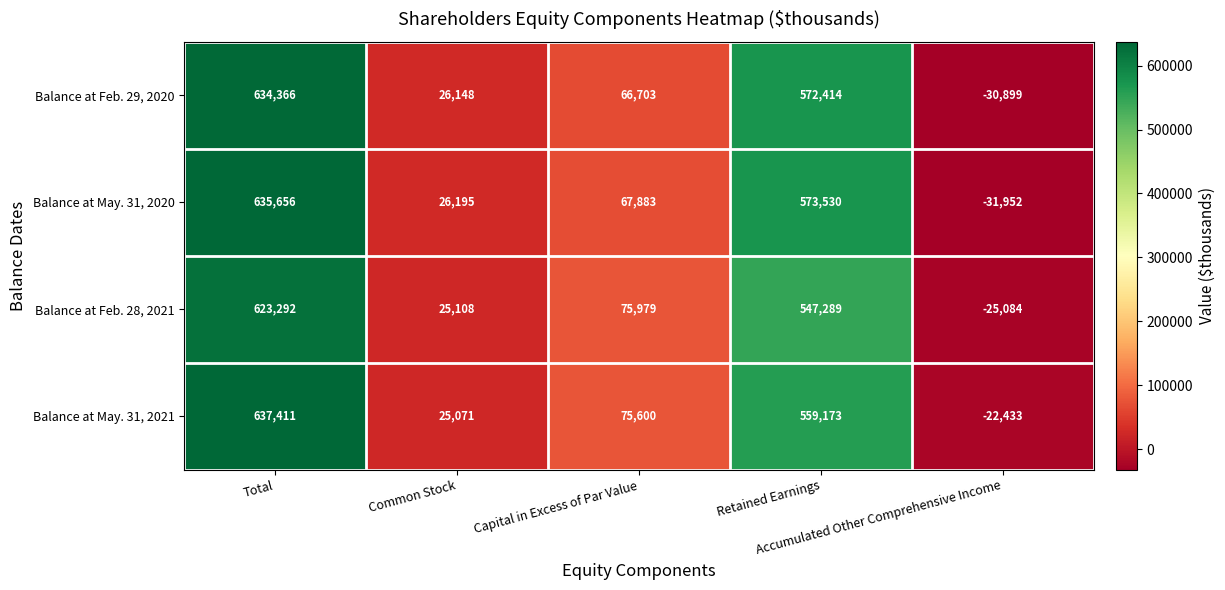

Which series has the widest spread of values?

Balance at May. 31, 2020